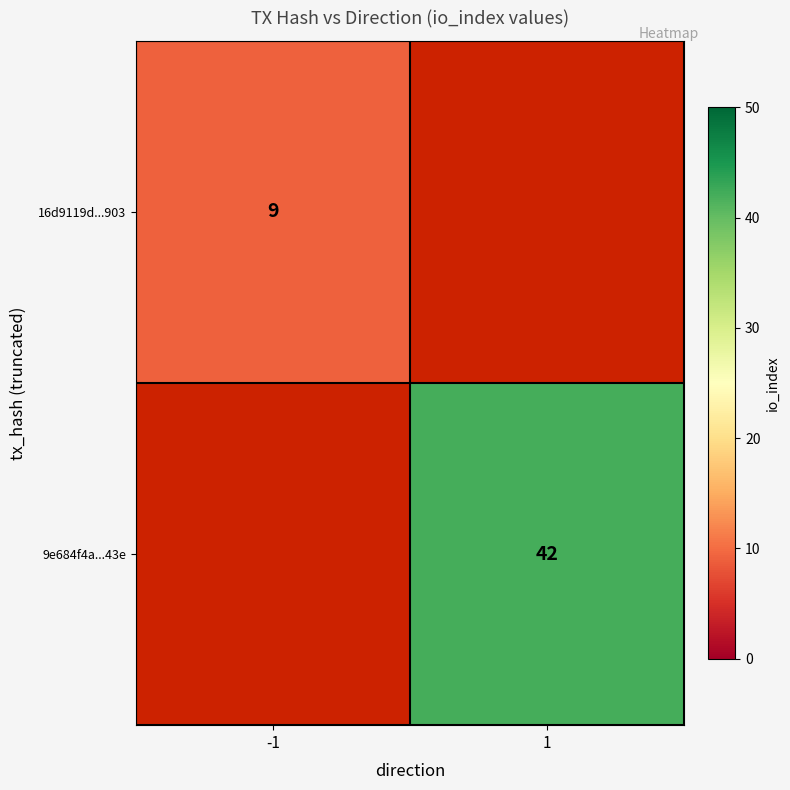

Is it true that 9e684f4a...43e equals 71 at 1?

False